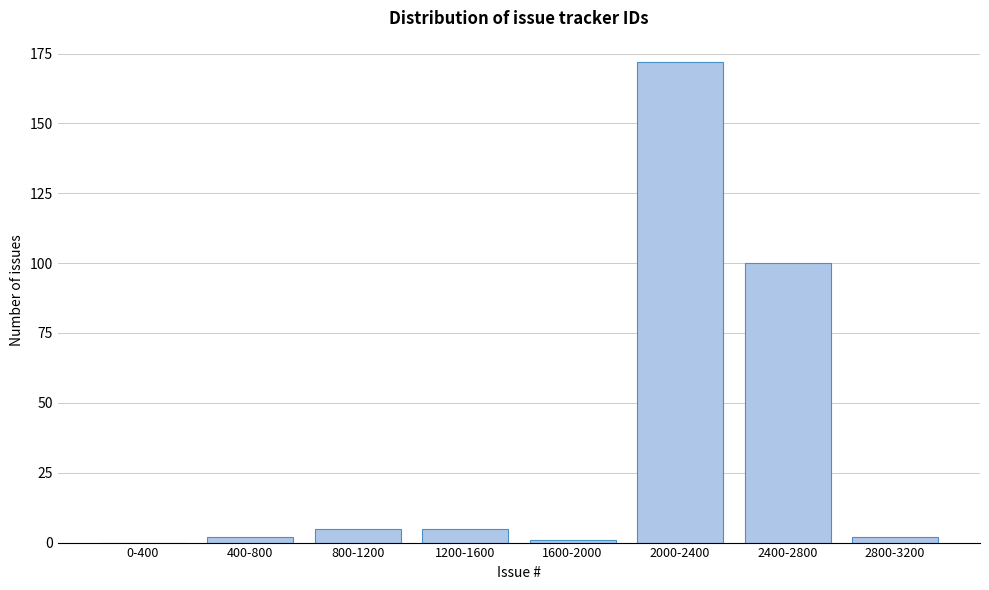

Reading left to right, list all the values displayed in this chart.

0-400=0	400-800=2	800-1200=5	1200-1600=5	1600-2000=1	2000-2400=172	2400-2800=100	2800-3200=2